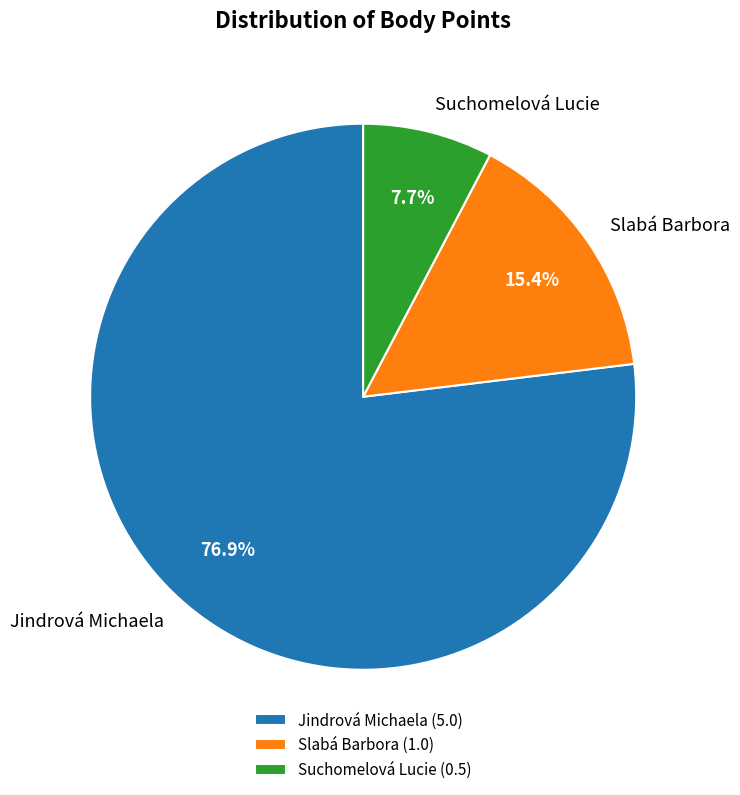

Does Suchomelová Lucie represent more than half of the total?

No